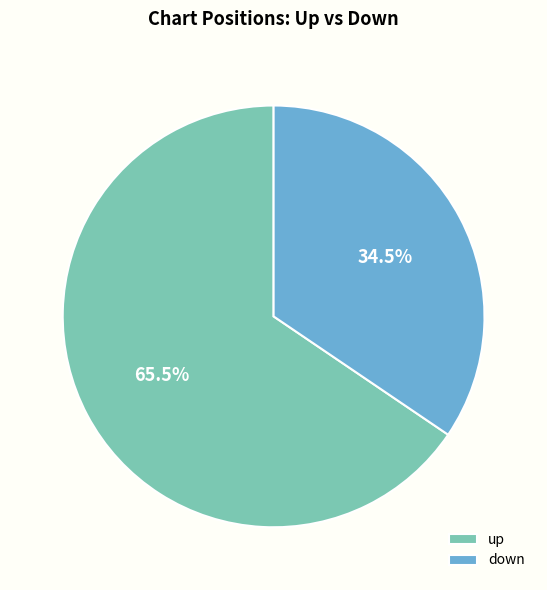

Which has a higher value, up or down?

up